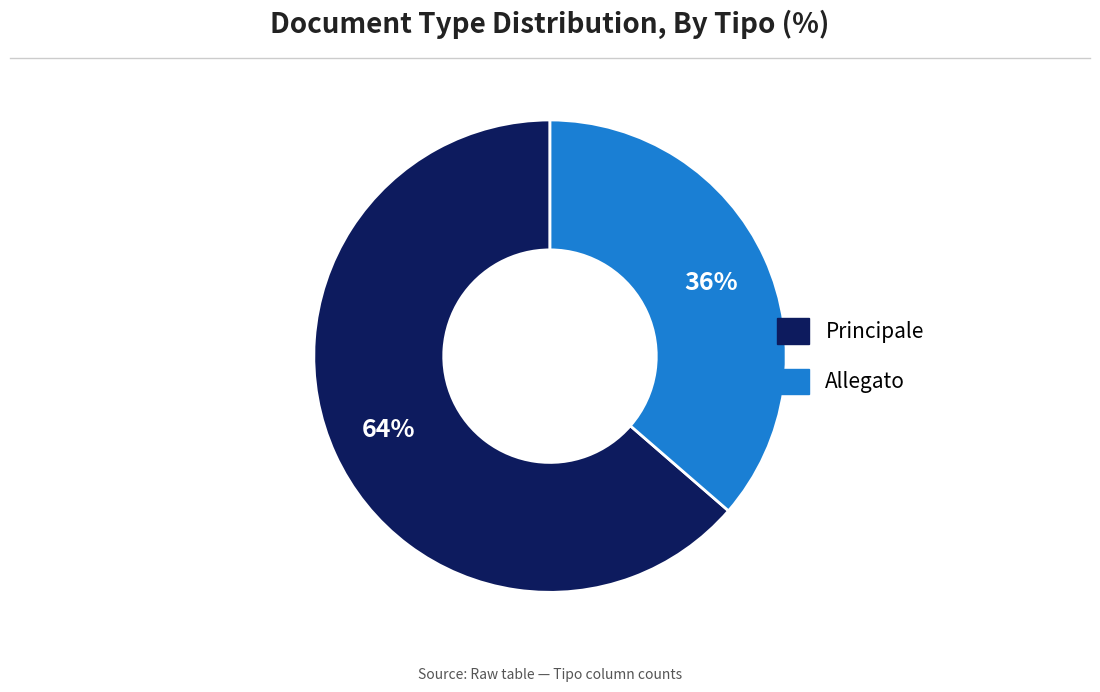

Which slice represents more than half of the pie?

Principale